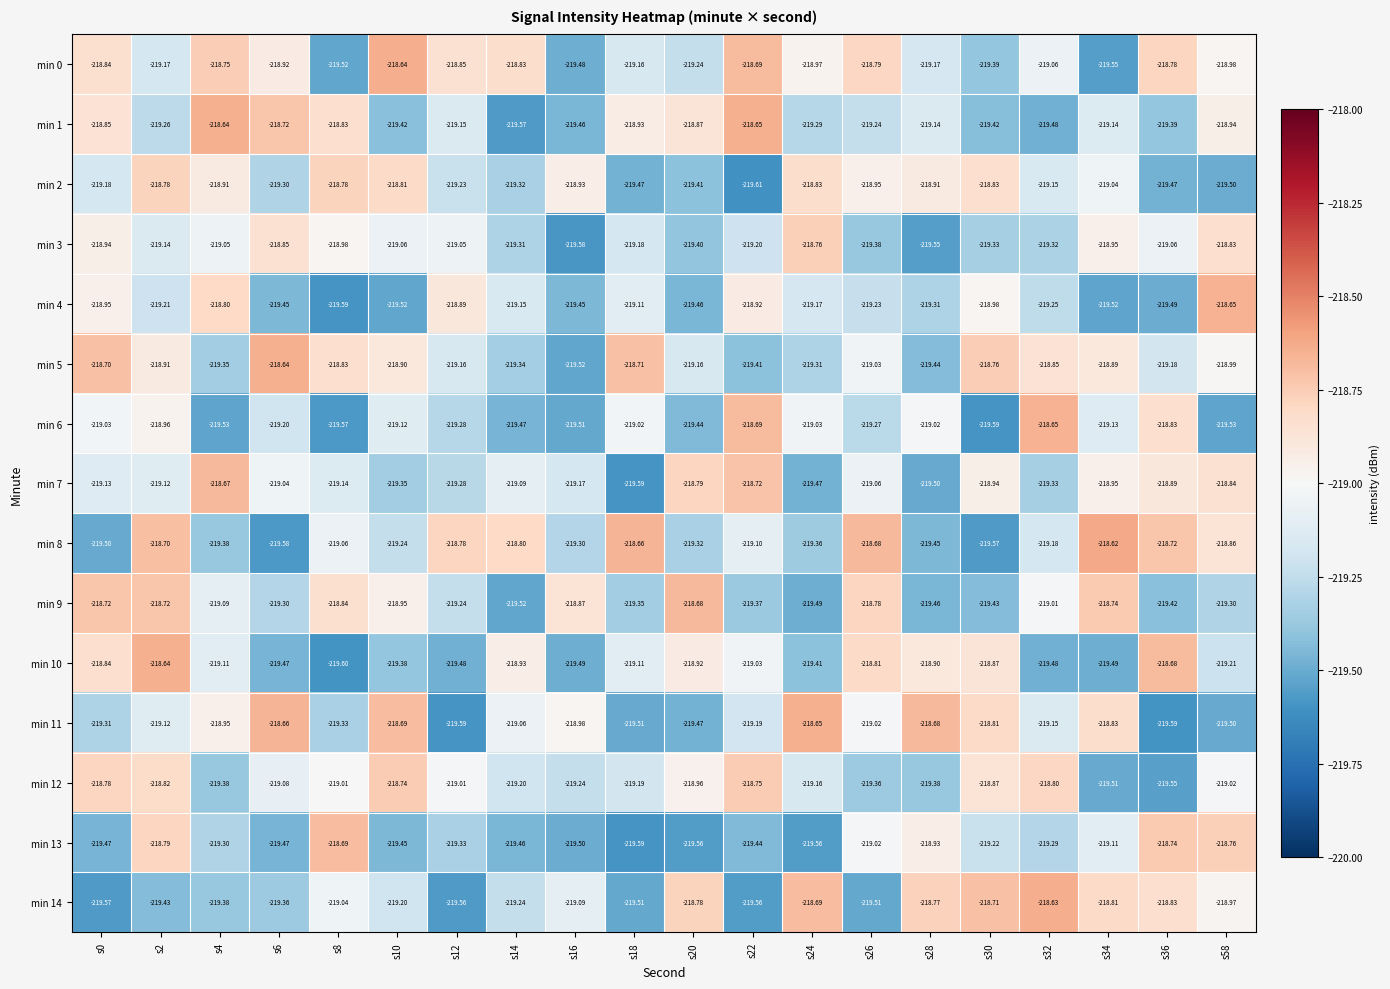

At how many categories does at least one series exceed -219?

20